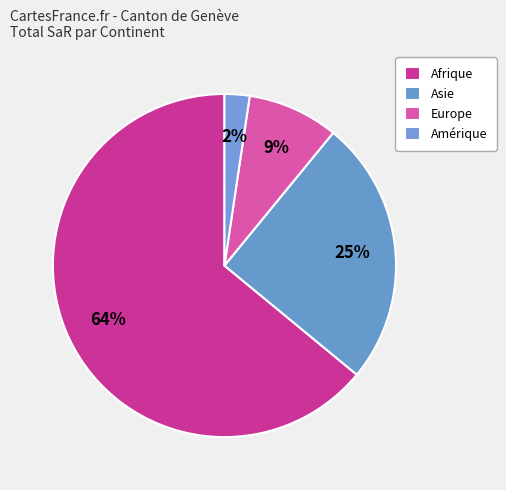

To the nearest percent, what portion does Asie represent?

25%